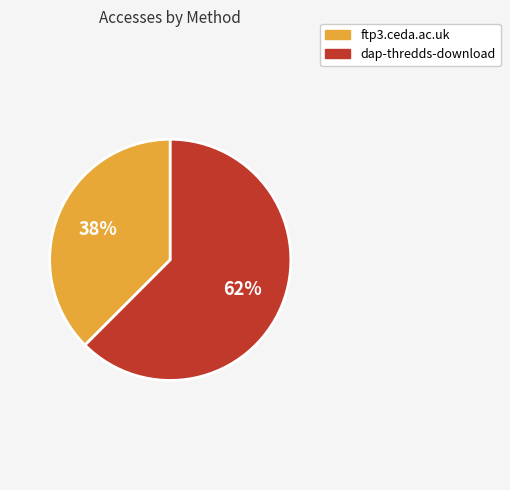

Which slice is the smallest?

ftp3.ceda.ac.uk